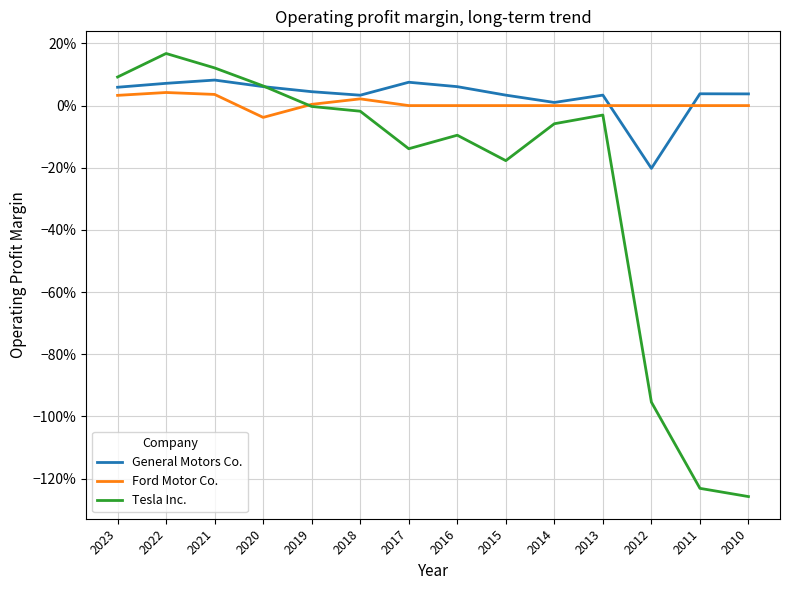

At which category is the sum across all series the highest?

2022